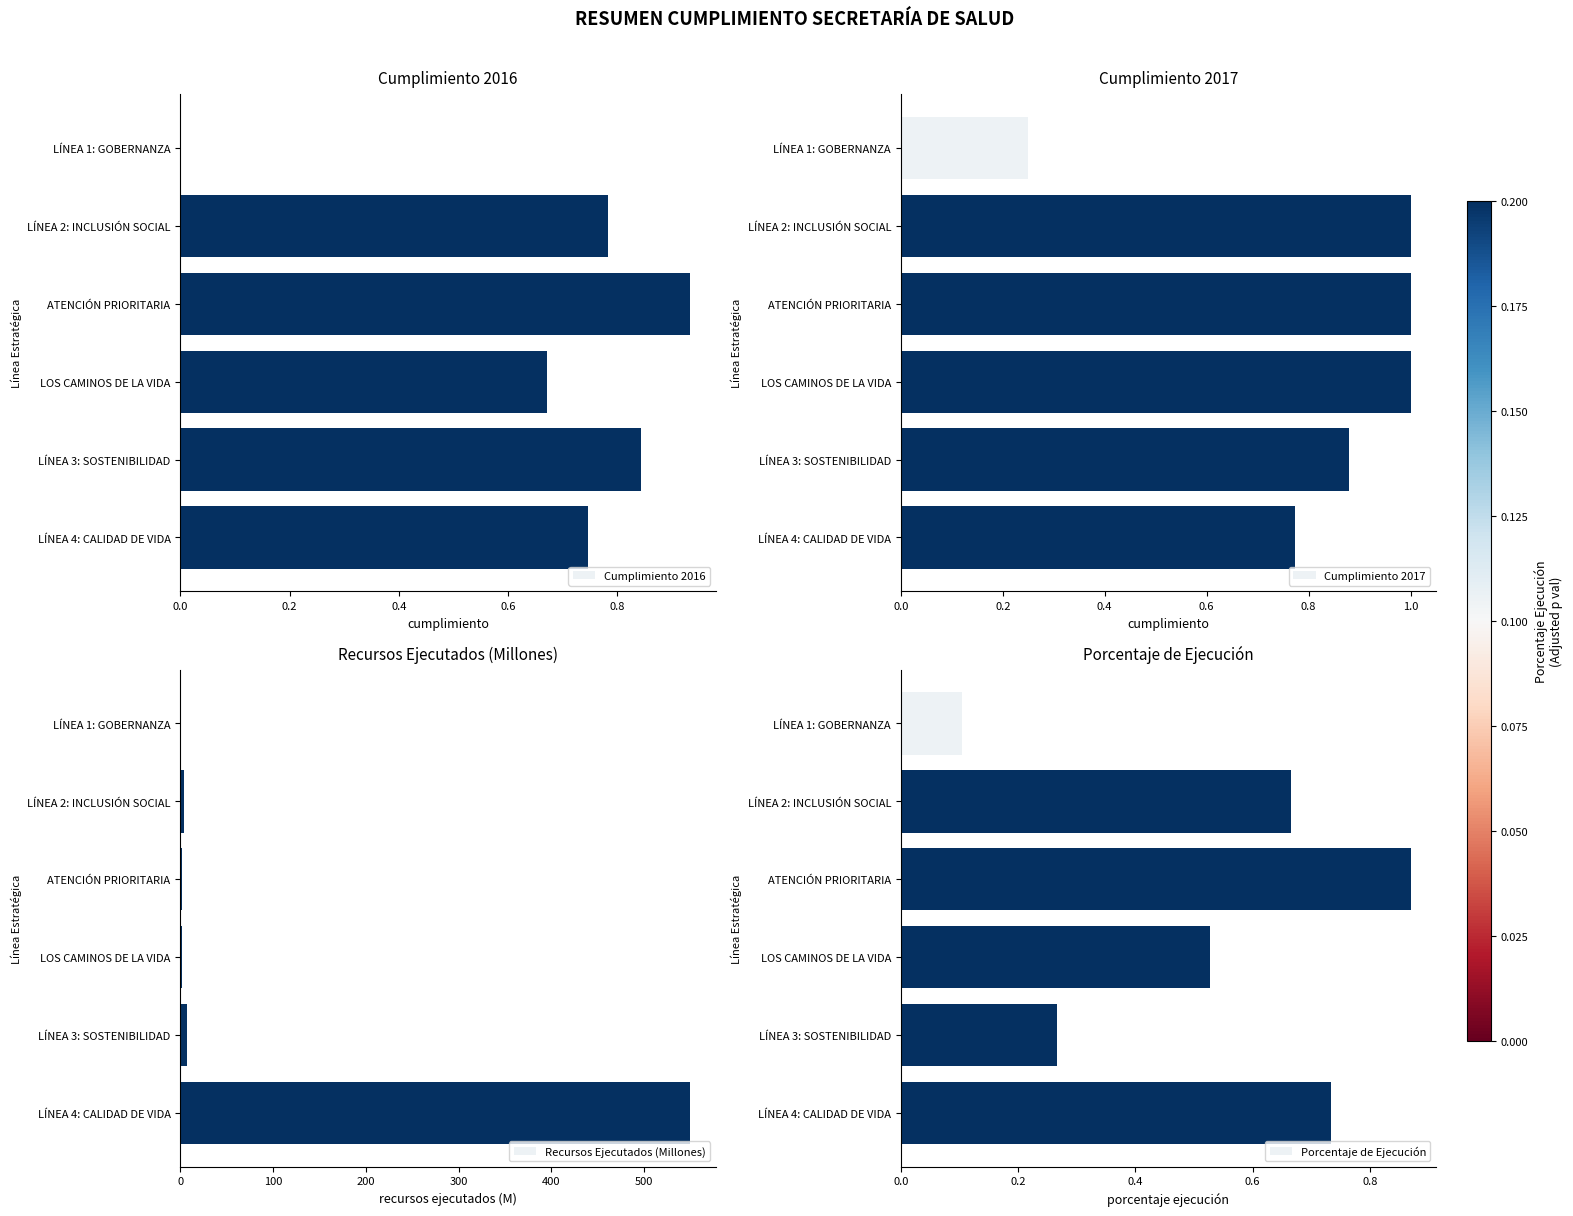

Is it true that Cumplimiento 2016 equals 0.4 at LÍNEA 4: CALIDAD DE VIDA?

False